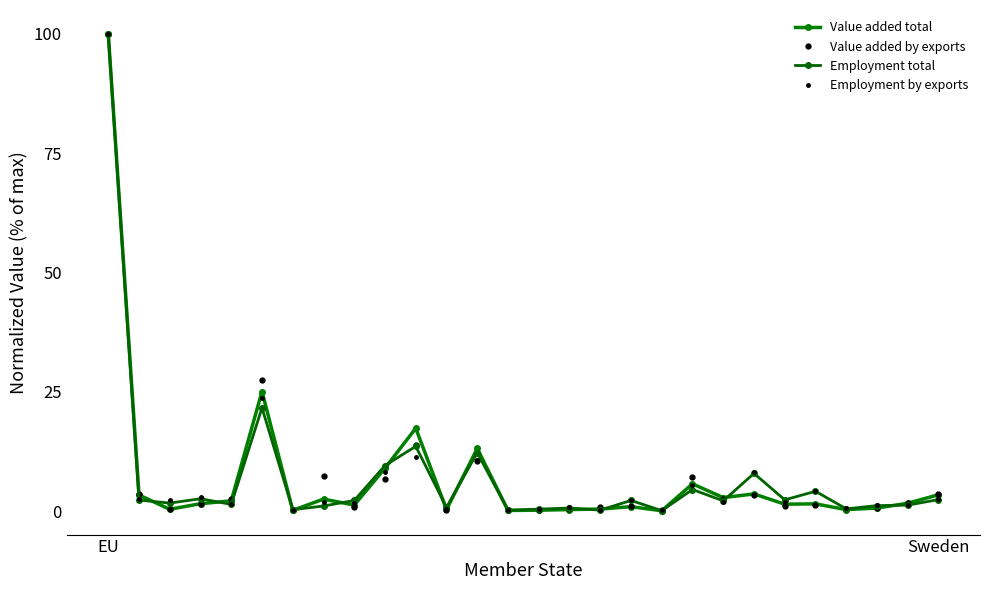

How many lines are shown in the chart?

4